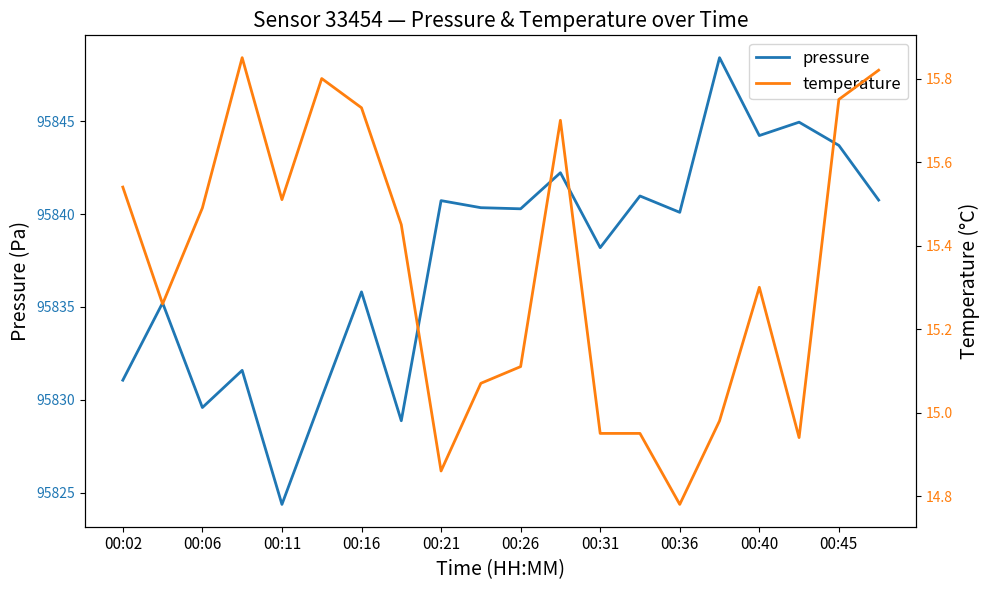

What is the maximum value for pressure?

95848.4